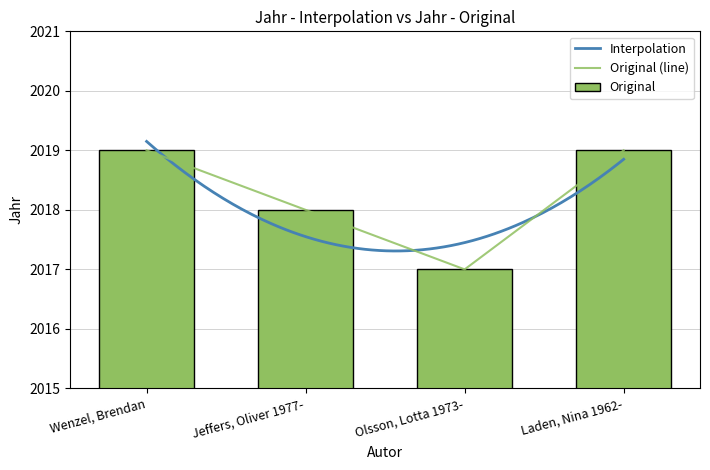

How many bars are there in total?

4